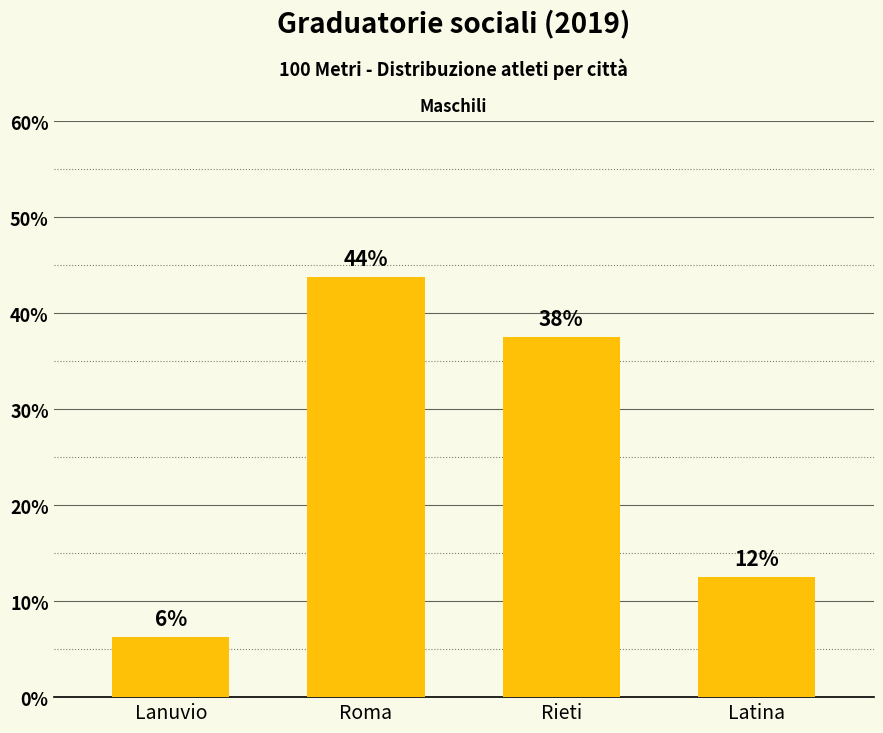

Reading left to right, what are all the values shown in this chart?

Lanuvio=6.2	Roma=43.8	Rieti=37.5	Latina=12.5